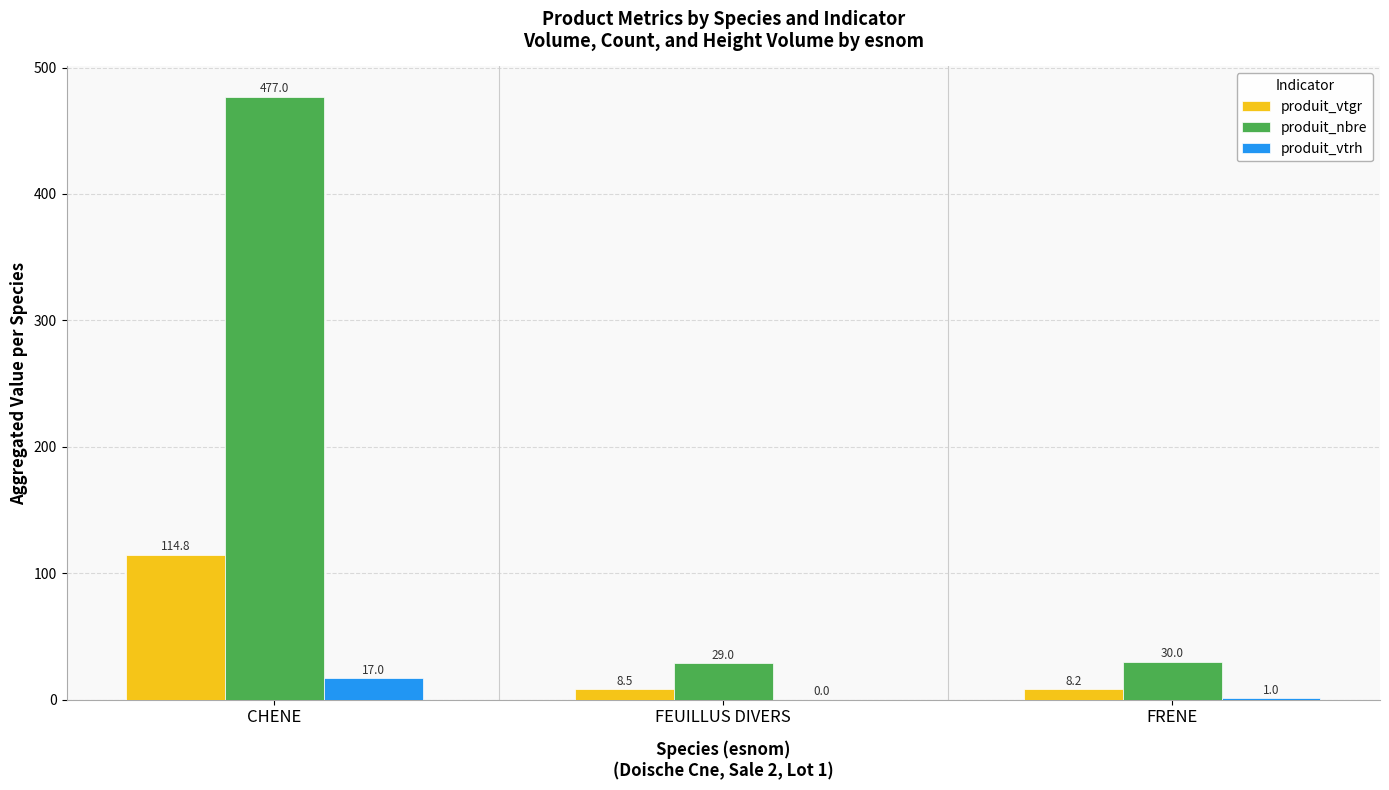

Are the bars horizontal?

No